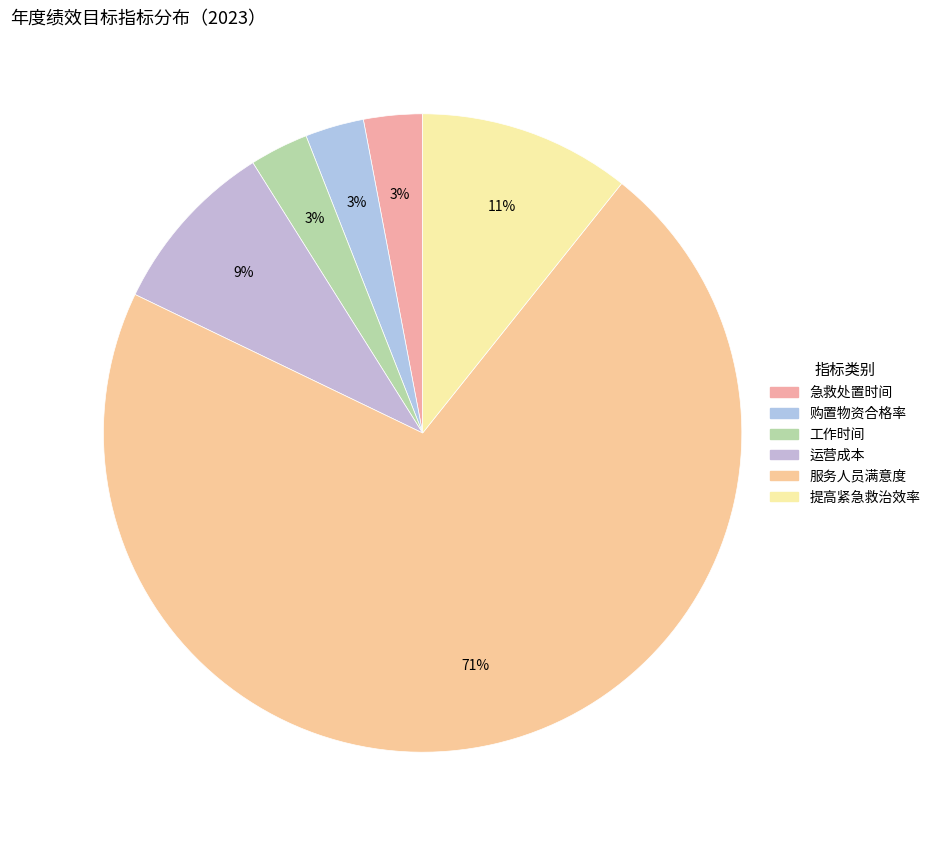

Rank the categories by value from lowest to highest.

急救处置时间, 购置物资合格率, 工作时间, 运营成本, 提高紧急救治效率, 服务人员满意度